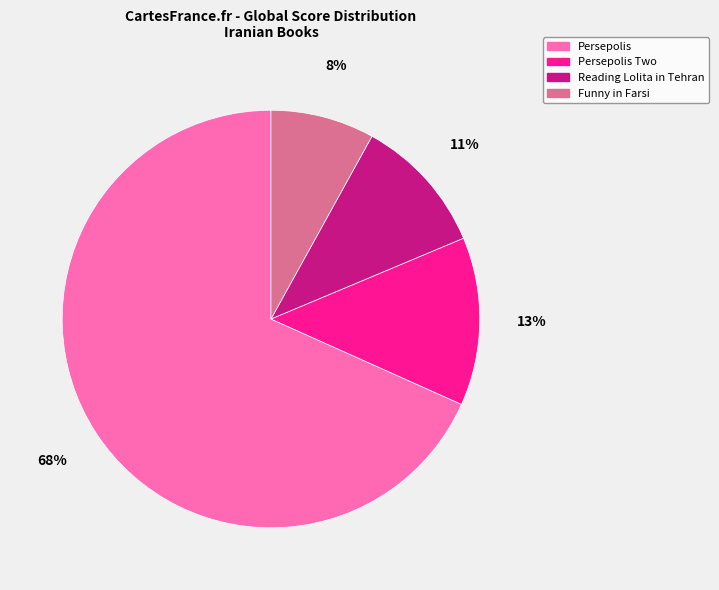

The Persepolis slice represents 80% of the pie. True or false?

False